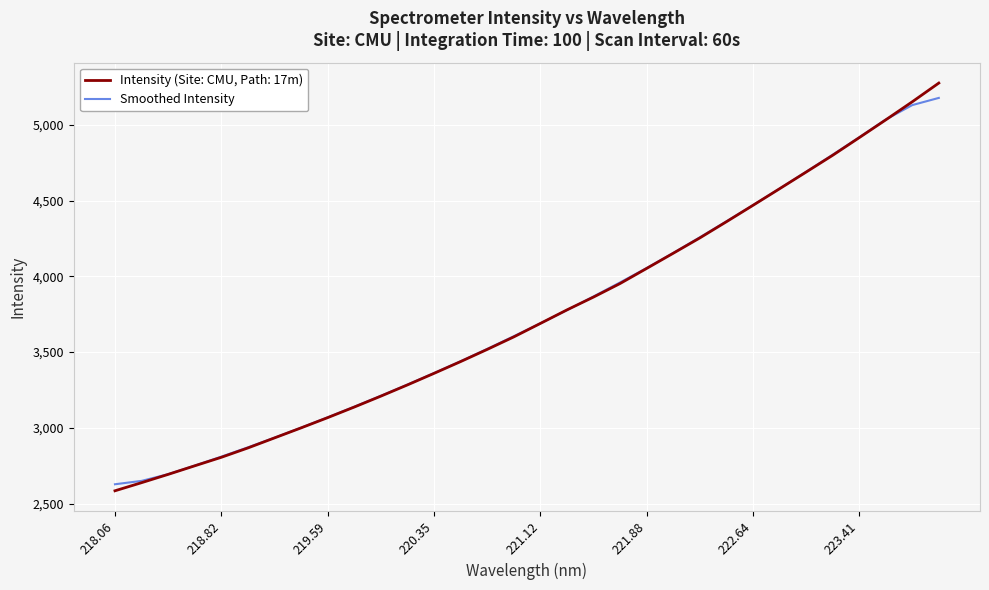

What is the minimum value for Smoothed Intensity?

2627.3